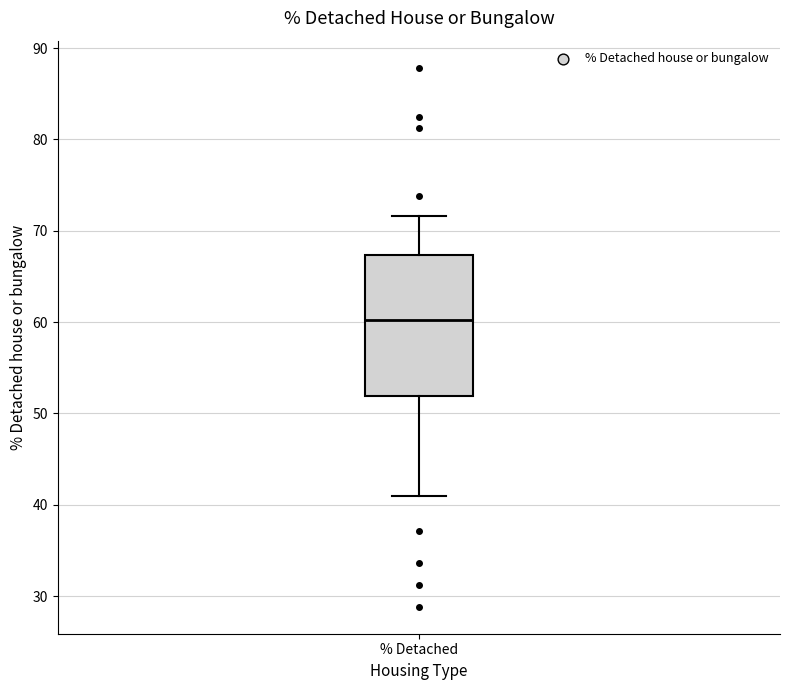

Where is the lower edge of the box for % Detached on the y-axis? The values are not printed on the chart, so give them approximately, as read against the axis.

52